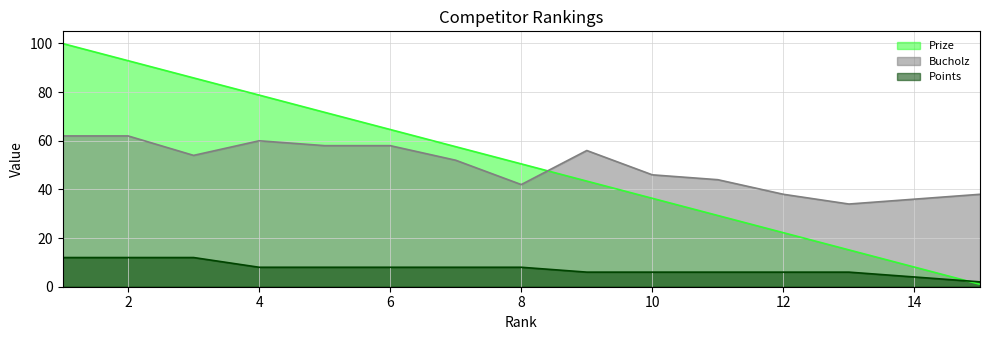

What is the maximum value shown in the chart?

100.0